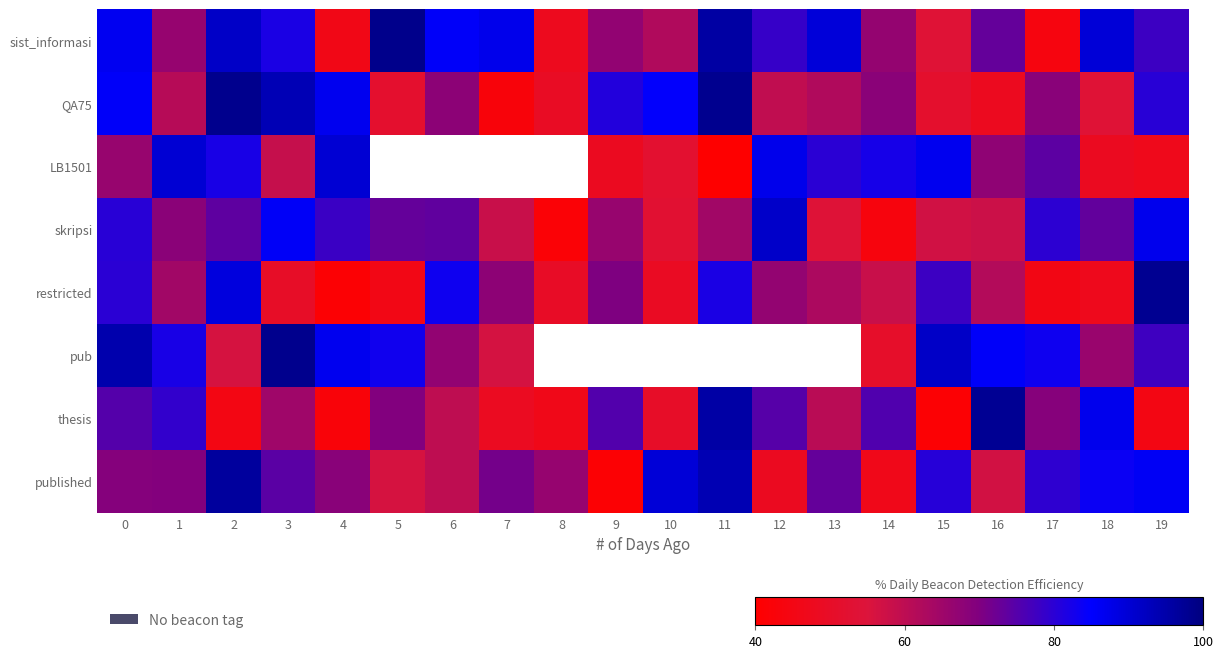

List the series in order of their peak value, highest first.

sist_informasi, QA75, pub, restricted, thesis, published, skripsi, LB1501